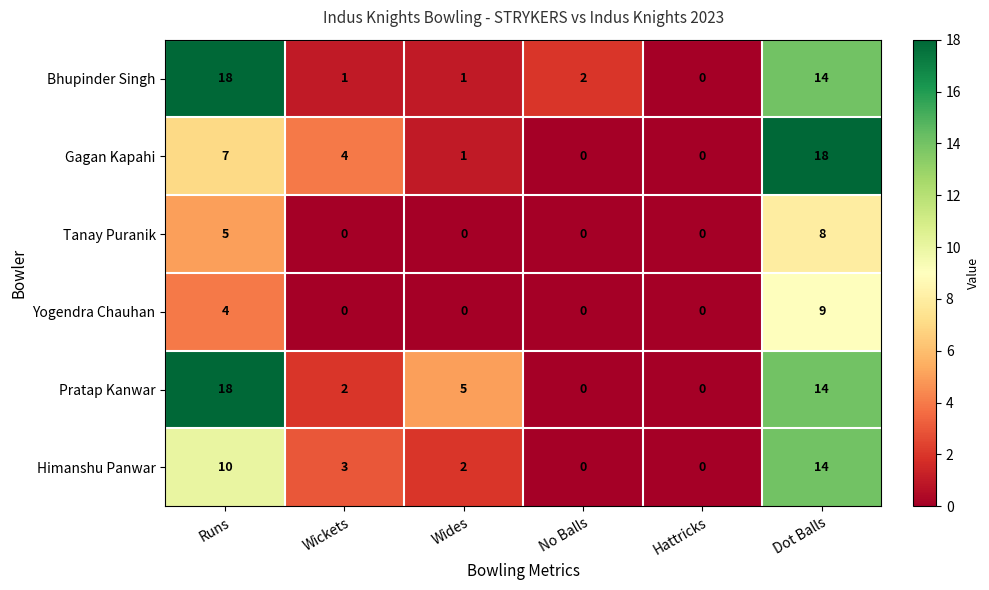

What is the greatest value displayed?

18